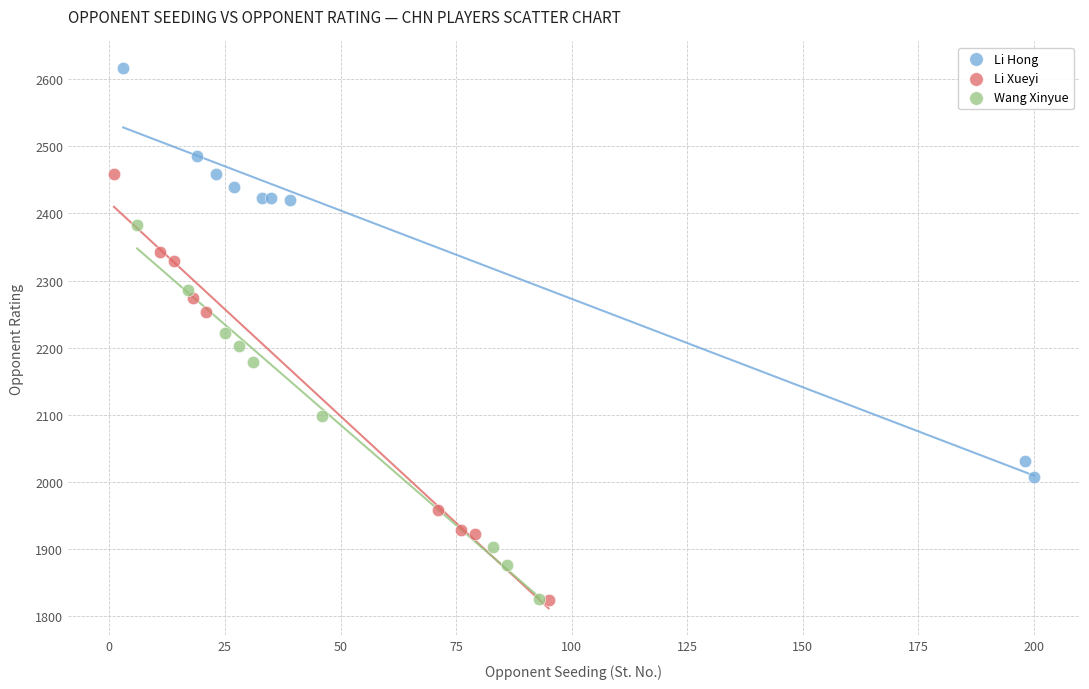

What are all the series names shown in the legend?

Li Hong, Li Xueyi, Wang Xinyue